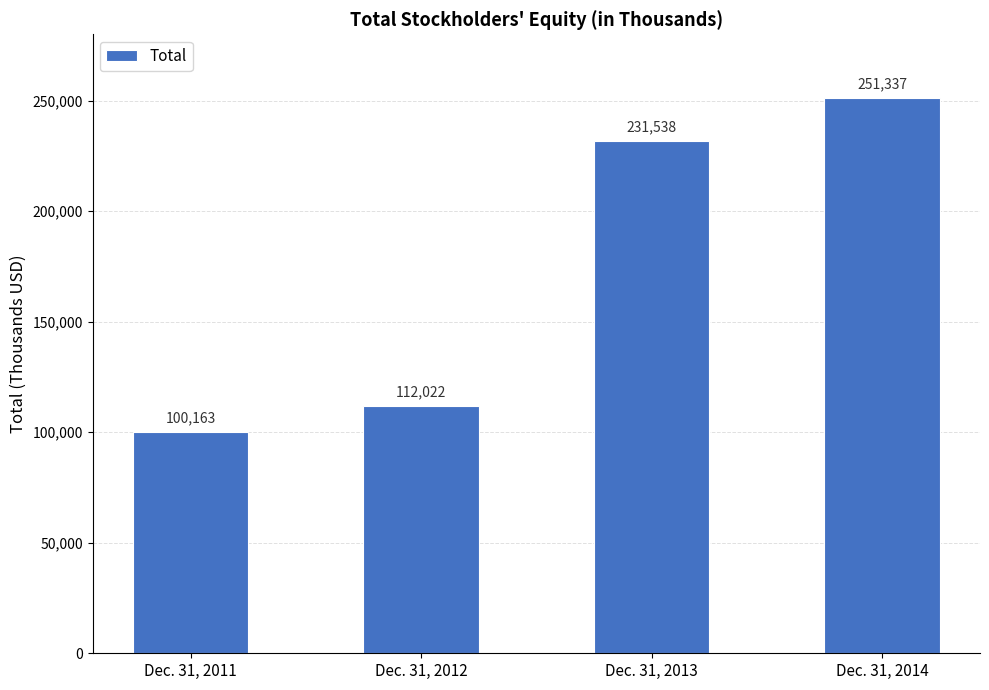

What is the sum of all values?

695060